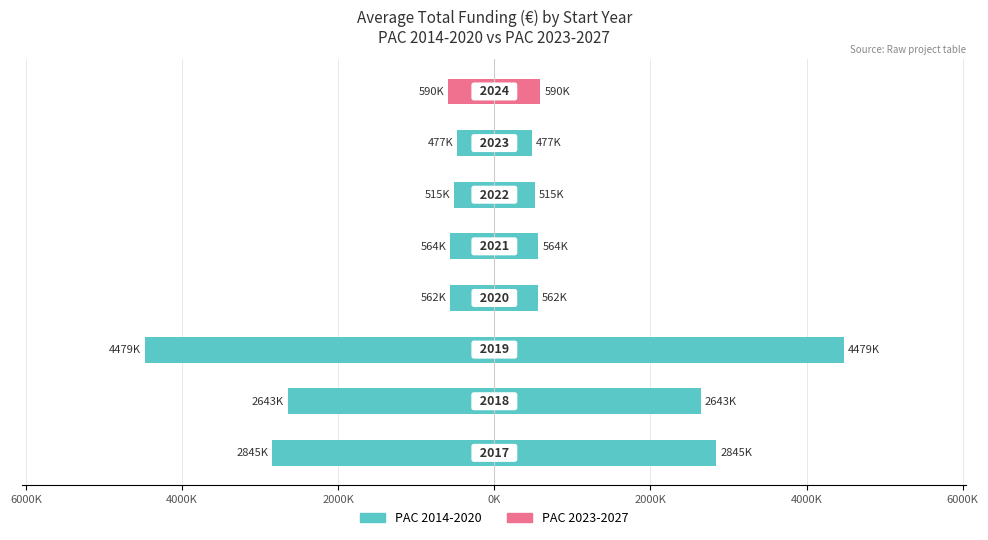

Are the bars horizontal?

Yes